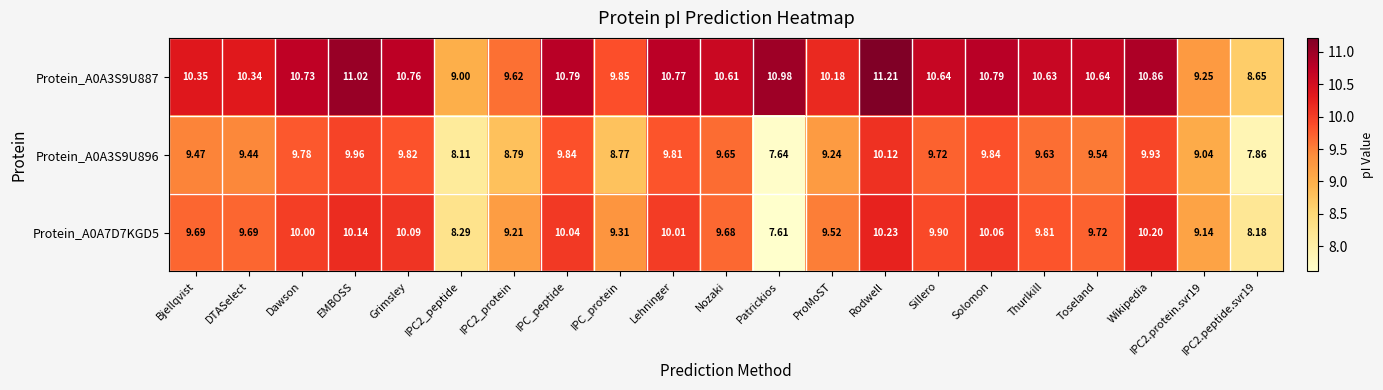

At which category is the sum across all series the highest?

Rodwell